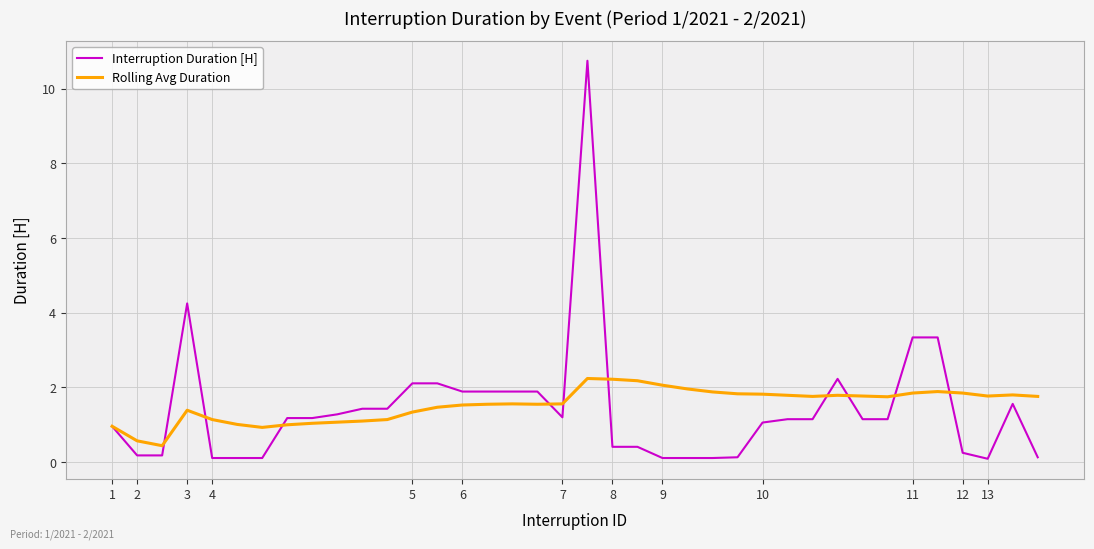

List the series in order of their peak value, lowest first.

Rolling Avg Duration, Interruption Duration [H]